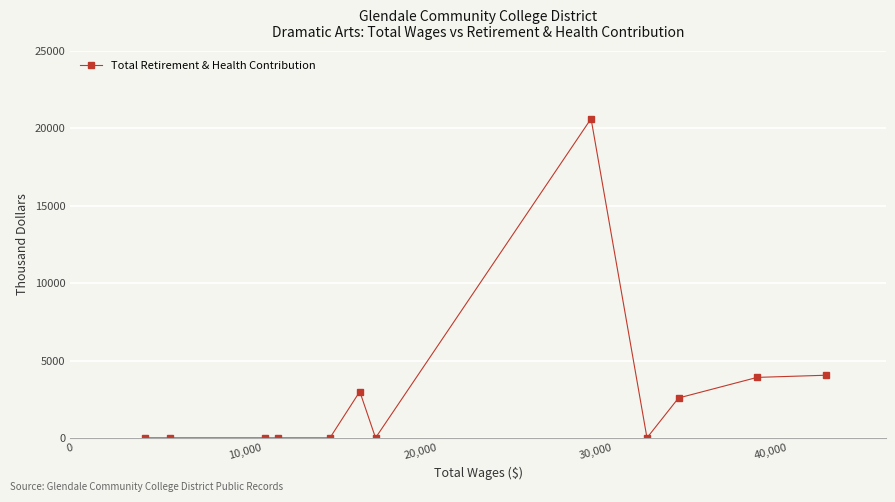

What is the maximum value shown in the chart?

20630